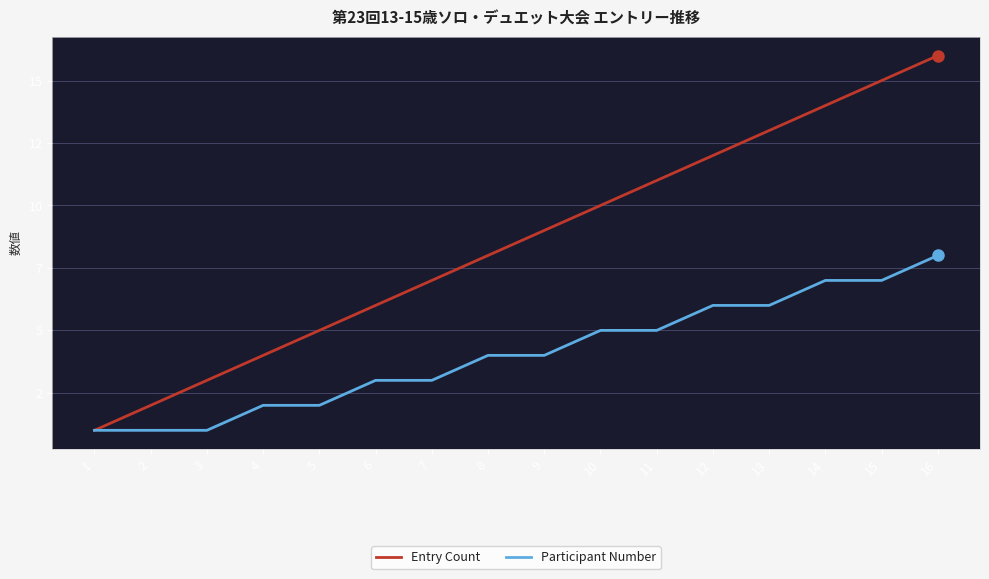

What is the highest value of the Participant Number series?

8